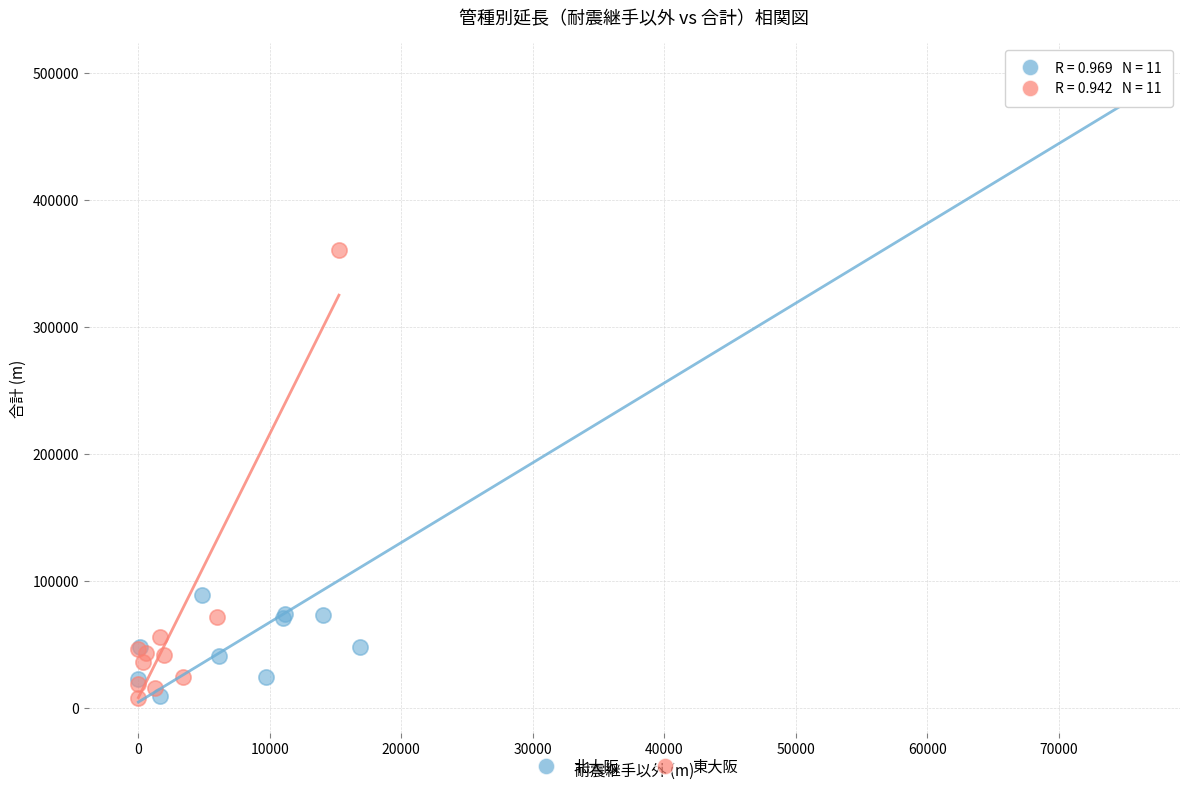

Which series reaches the maximum Y coordinate?

北大阪